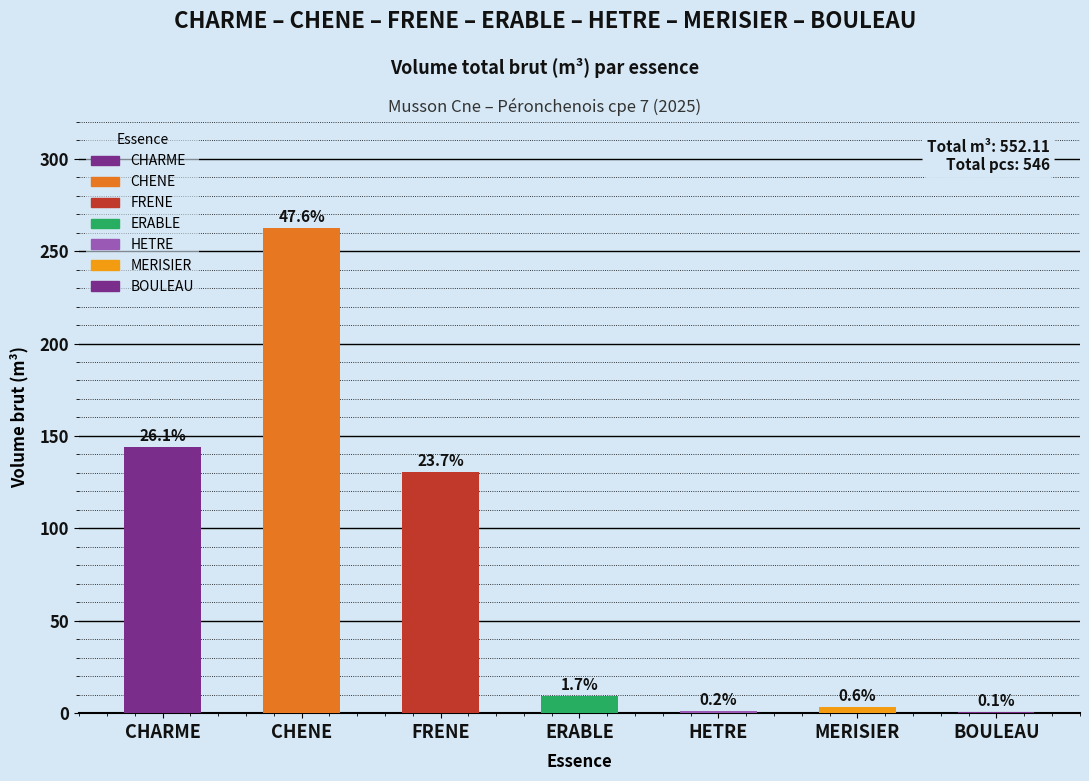

What is the minimum value shown in the chart?

0.8